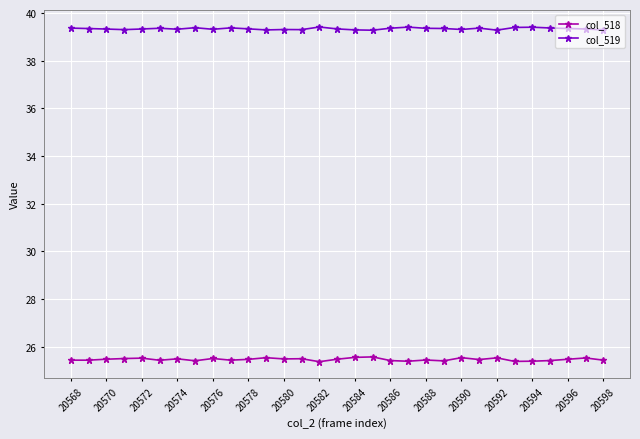

What are all the series names shown in the legend?

col_518, col_519